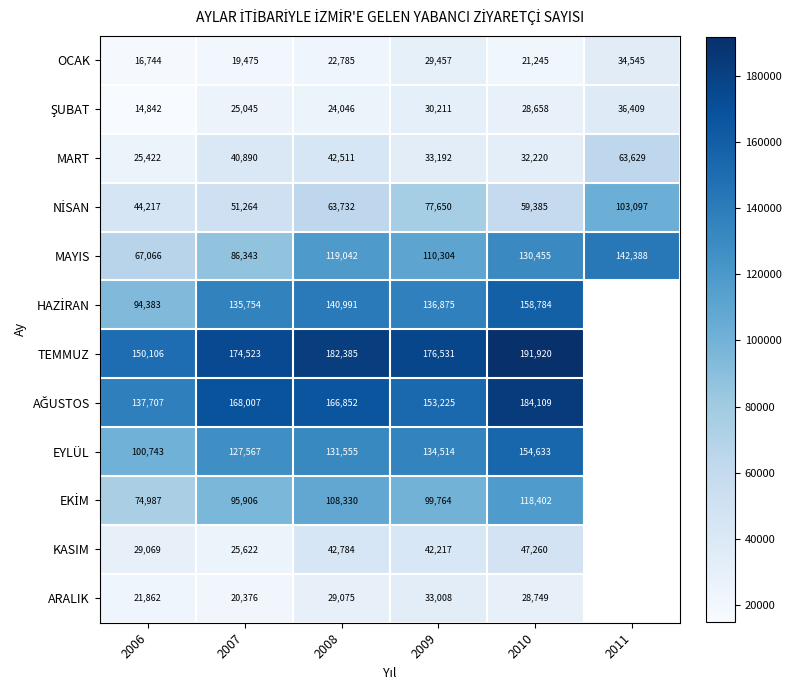

What is the minimum value shown in the chart?

14842.0